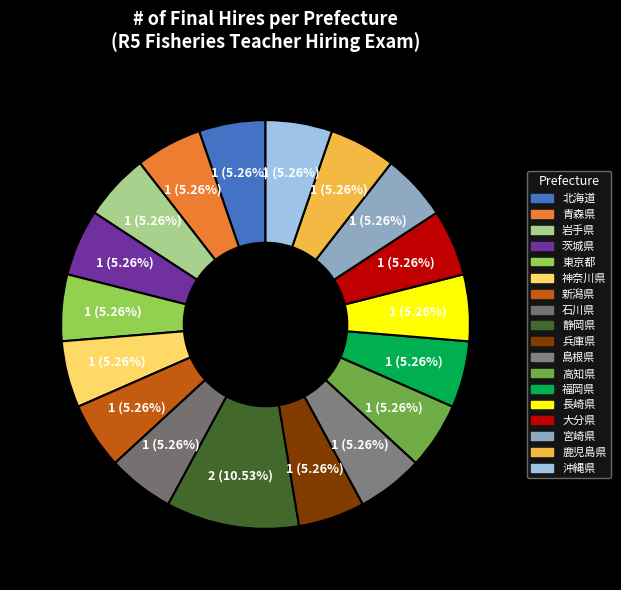

Which category has the biggest portion of the pie?

静岡県